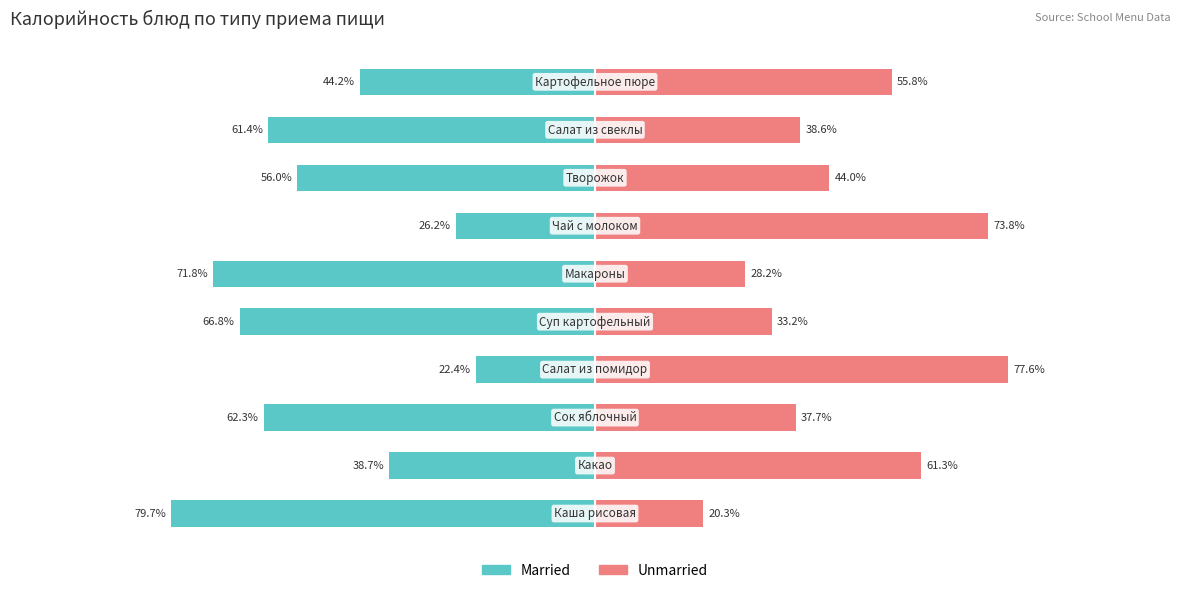

What are all the series names shown in the legend?

Married, Unmarried